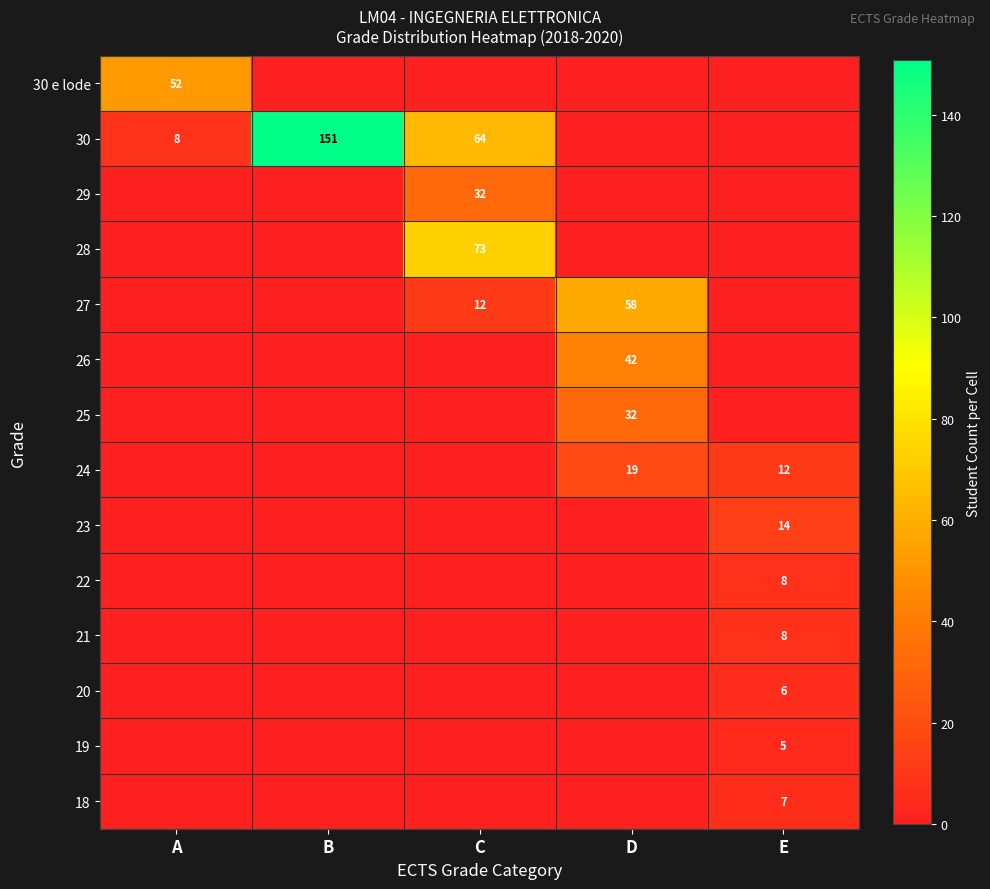

The 22 series shows 2 at E. True or false?

False